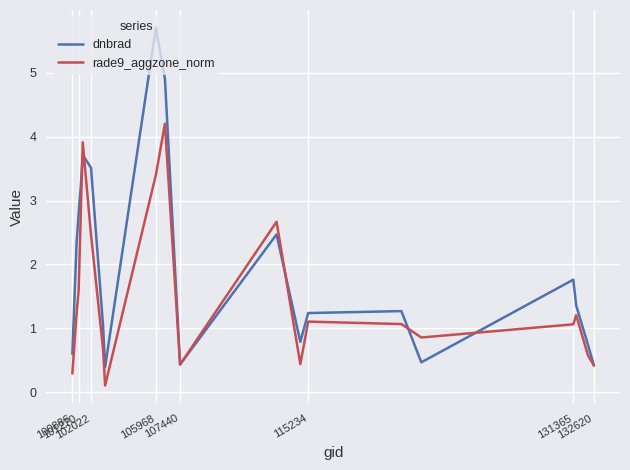

Which series has the largest total across all categories?

dnbrad